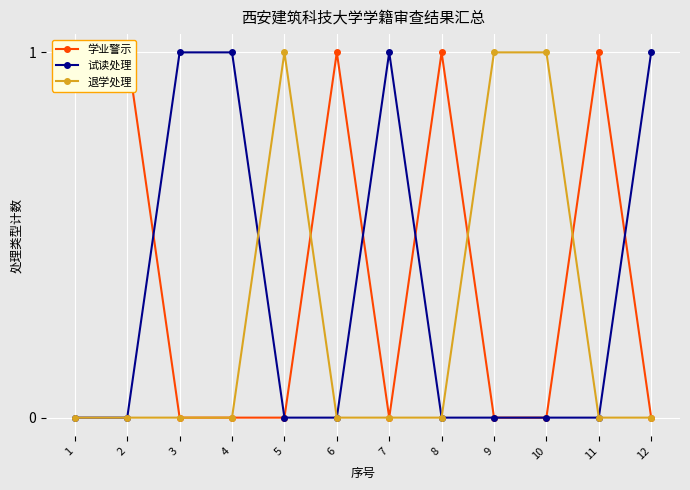

Reading left to right, what are all the values shown in this chart?

学业警示: 1=1	2=1	3=0	4=0	5=0	6=1	7=0	8=1	9=0	10=0	11=1	12=0
试读处理: 1=0	2=0	3=1	4=1	5=0	6=0	7=1	8=0	9=0	10=0	11=0	12=1
退学处理: 1=0	2=0	3=0	4=0	5=1	6=0	7=0	8=0	9=1	10=1	11=0	12=0